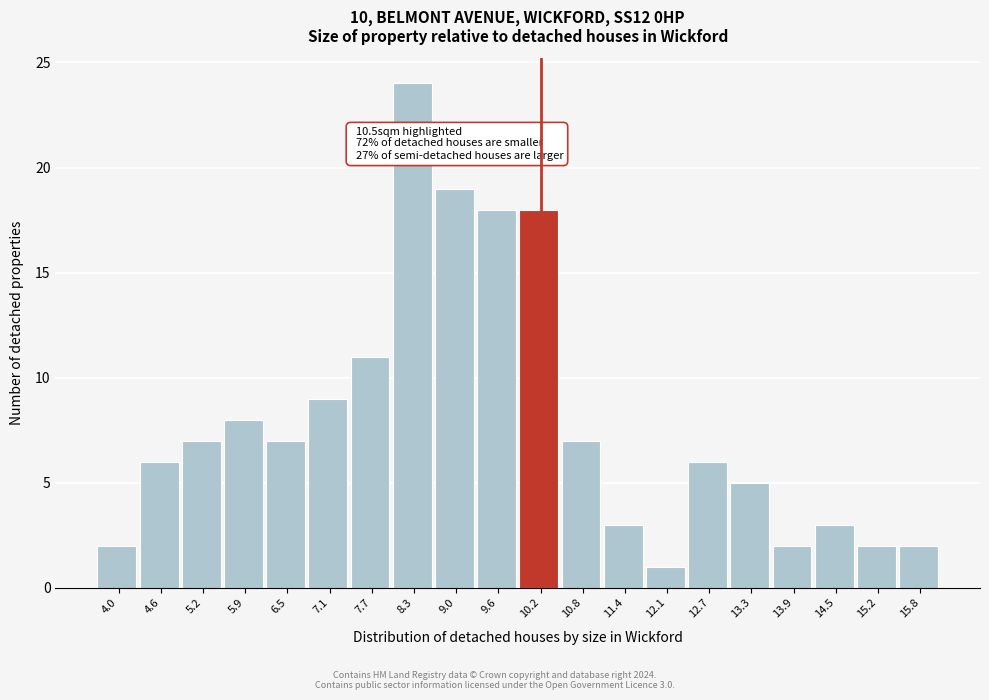

Reading left to right, list all the values displayed in this chart.

2	6	7	8	7	9	11	24	19	18	18	7	3	1	6	5	2	3	2	2